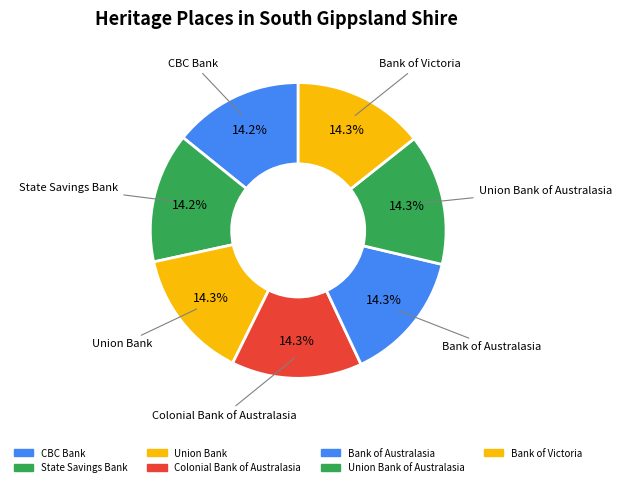

Which slice is the largest?

BANK OF VICTORIA (FORMER)